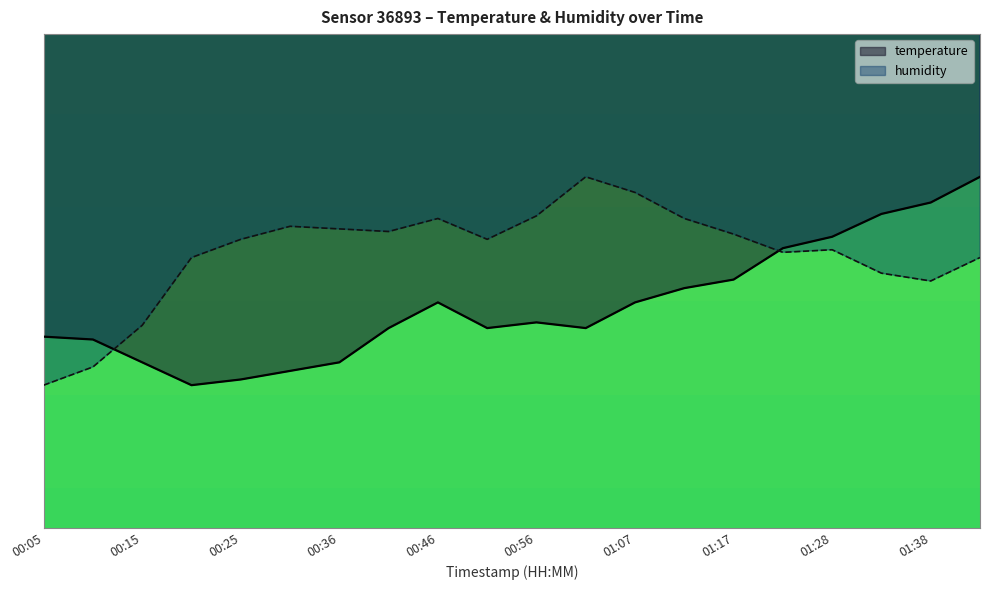

In humidity, how many points are lower than both neighbors (excluding endpoints)?

4